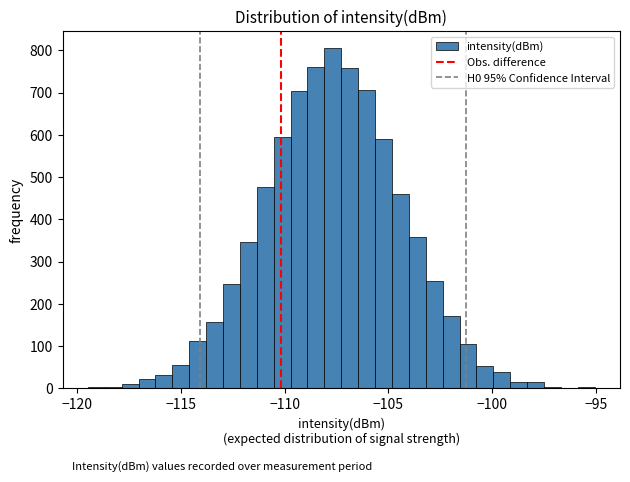

Around what value on the x-axis is the tallest bar? Give the approximate position of its centre, as read against the axis.

-107.5